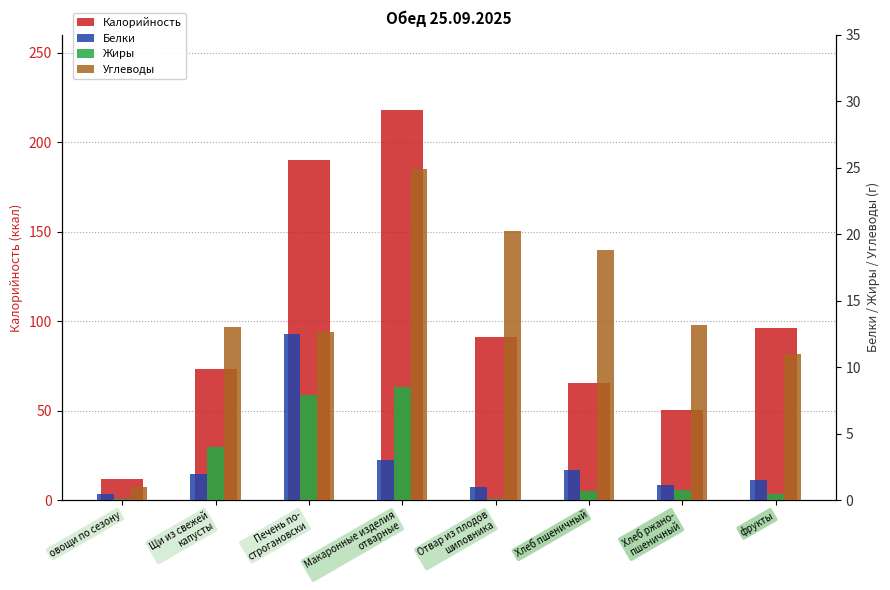

The Белки series shows 3.0 at Макаронные изделия
отварные. True or false?

True